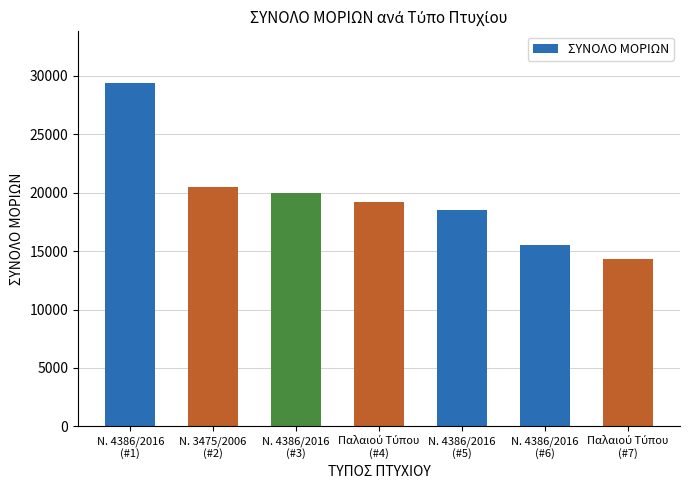

What is the value of the 3rd bar from the left?

20000